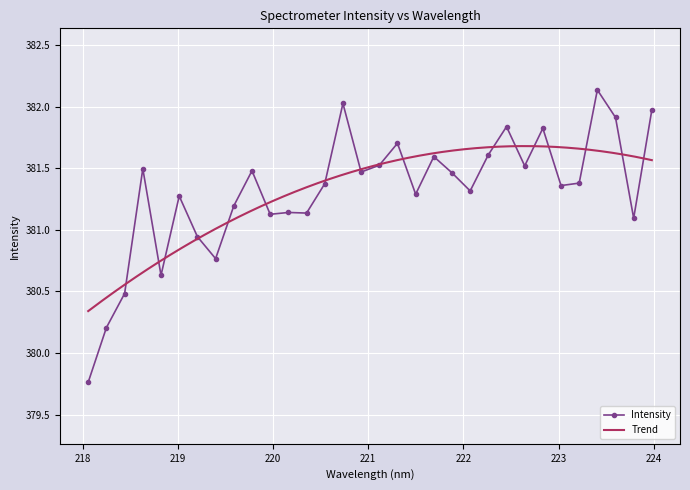

What is the minimum value shown in the chart?

379.8